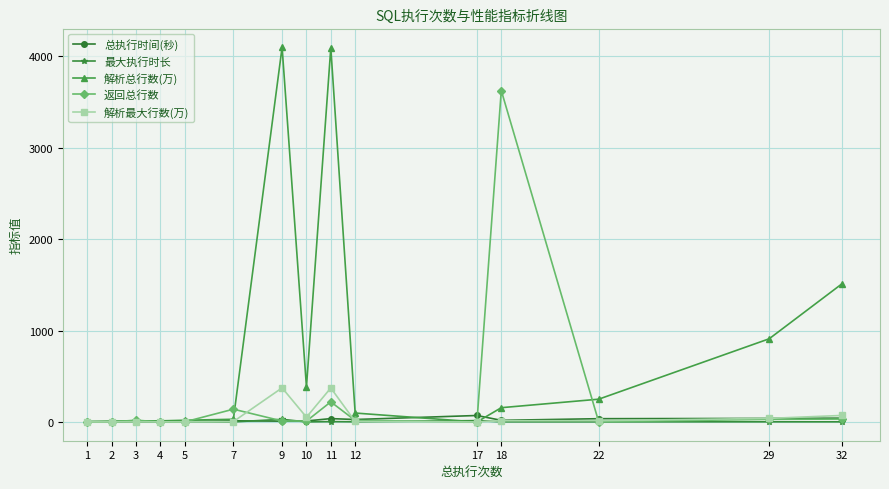

Which series has the largest total across all categories?

解析总行数(万)